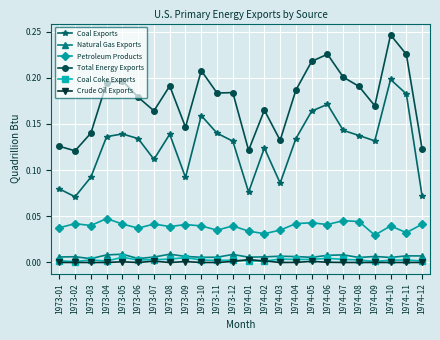

What is the label of the 8th point from the left?

1973-08